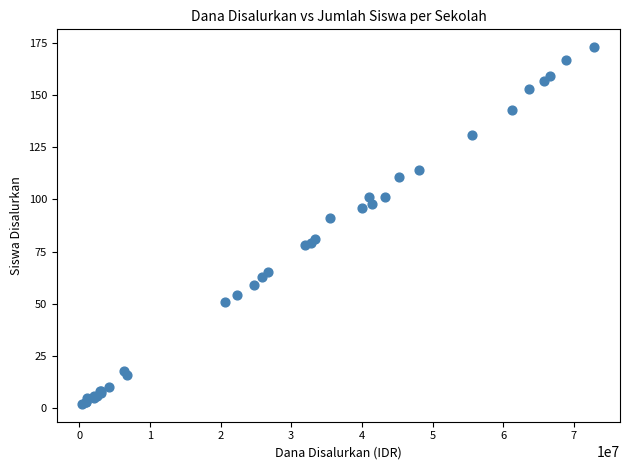

What Y value in the scatter plot is closest to 87?

91